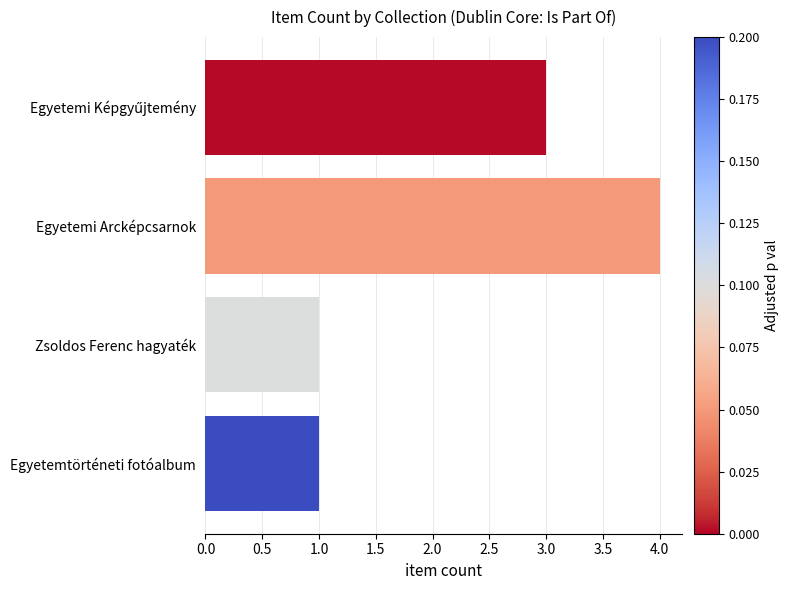

What is the sum of all values?

9